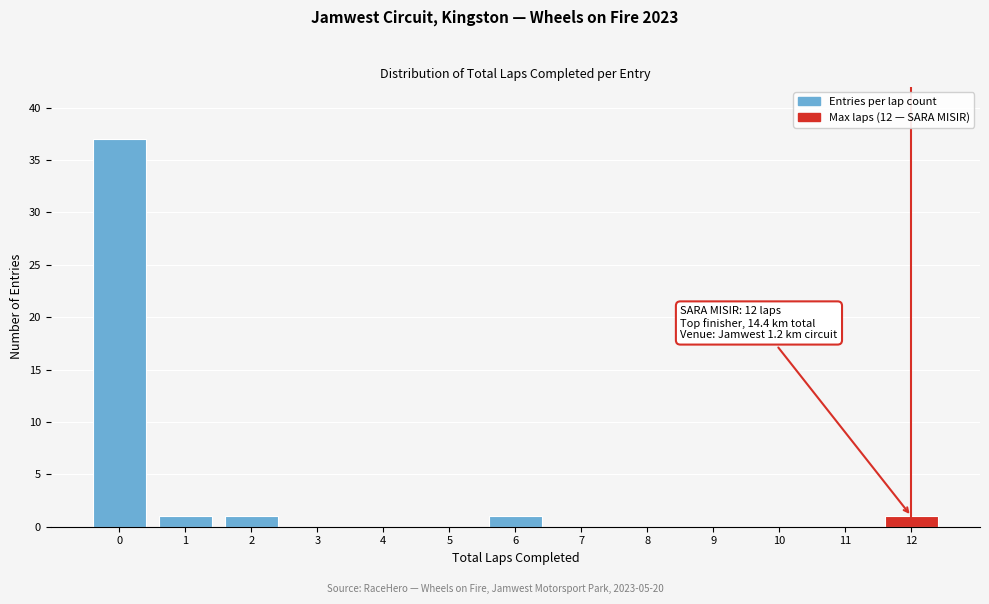

Reading left to right, transcribe all the data shown in this chart.

0=37	1=1	2=1	3=0	4=0	5=0	6=1	7=0	8=0	9=0	10=0	11=0	12=1